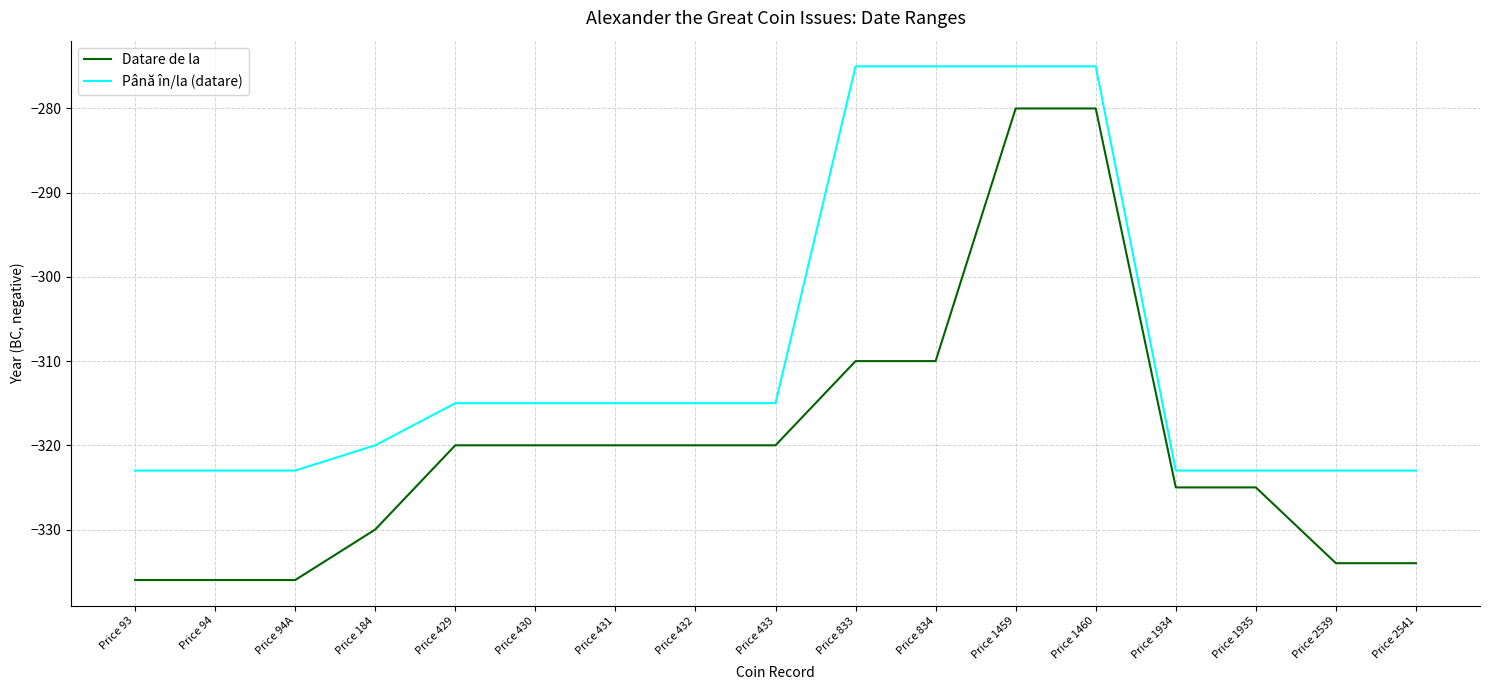

Rank the series at Price 94 from lowest to highest value.

Datare de la, Până în/la (datare)